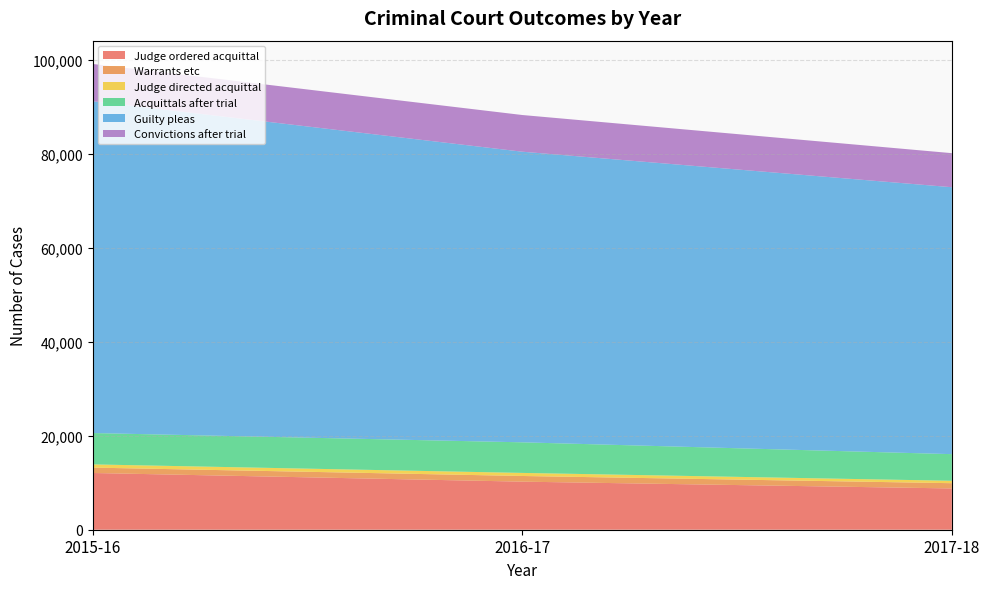

Reading left to right, transcribe all the data shown in this chart.

Judge ordered acquittal: 12067	10225	8778
Warrants etc: 1145	1205	1119
Judge directed acquittal: 683	652	512
Acquittals after trial: 6669	6509	5665
Guilty pleas: 70568	61808	56771
Convictions after trial: 7930	7806	7245